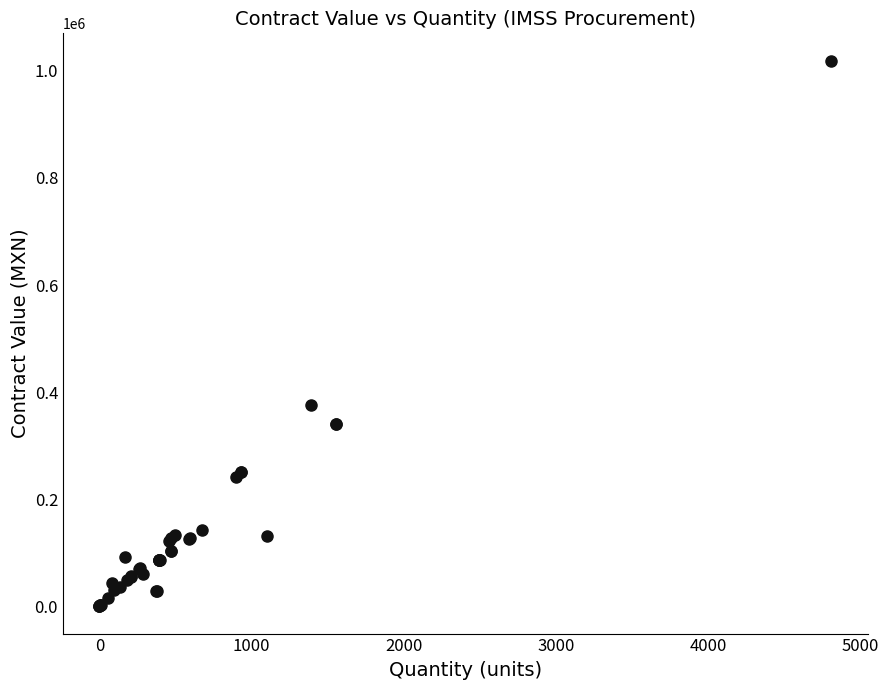

What Y value in the scatter plot is closest to 509787?

376285.4